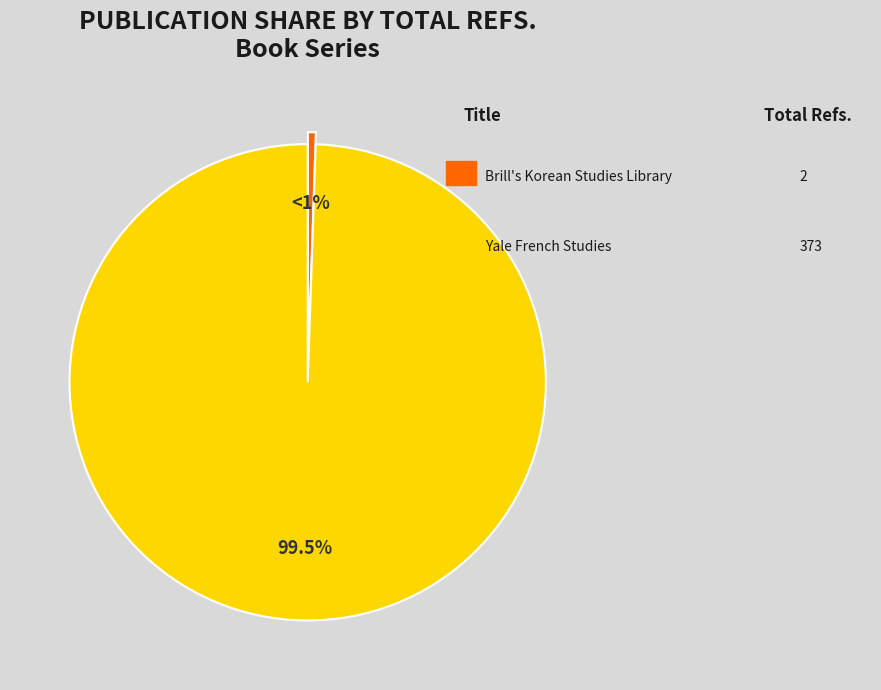

Count the number of slices in the pie.

2